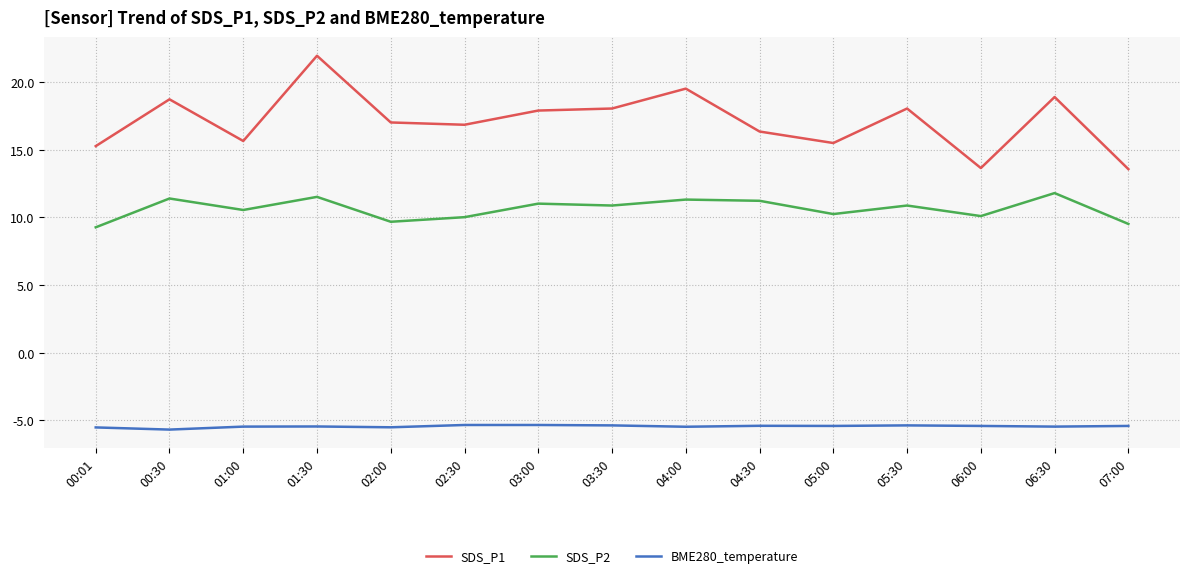

What is the average value of the BME280_temperature series?

-5.4